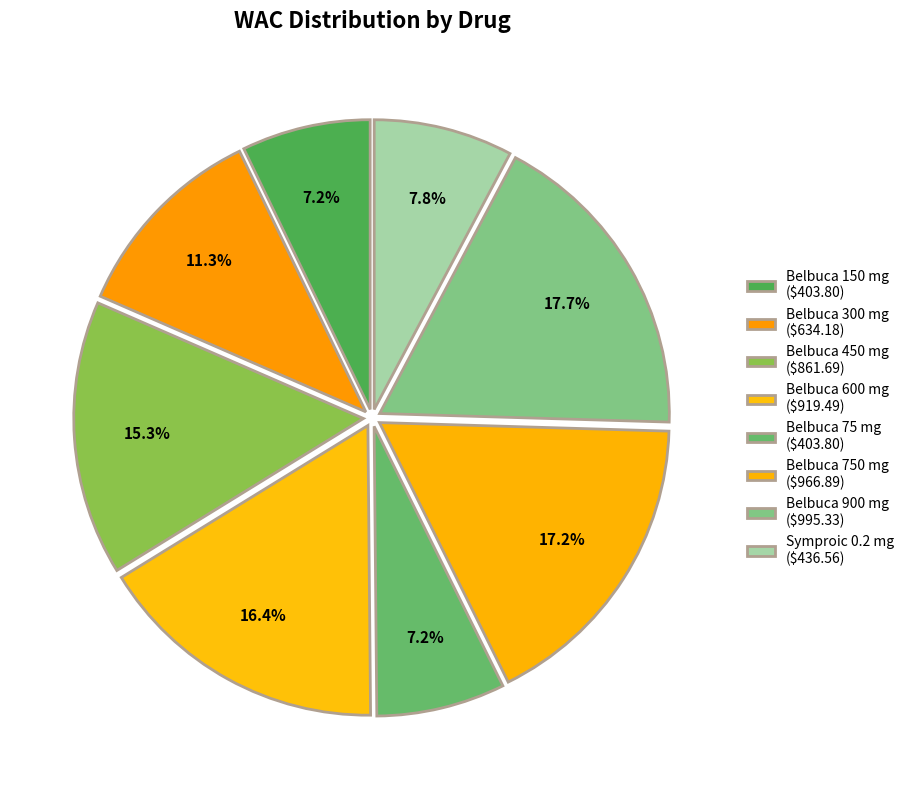

True or false: Belbuca 300 mg accounts for 25% of the total.

False